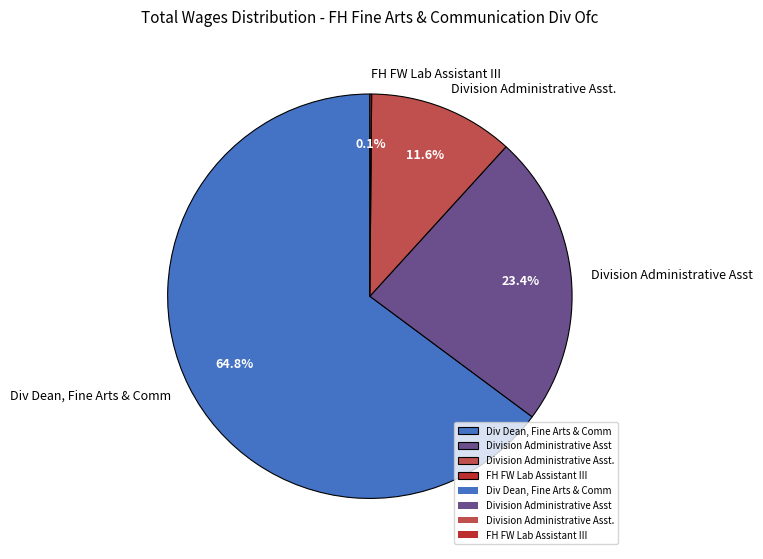

What is the largest slice in the pie chart?

Div Dean, Fine Arts & Comm